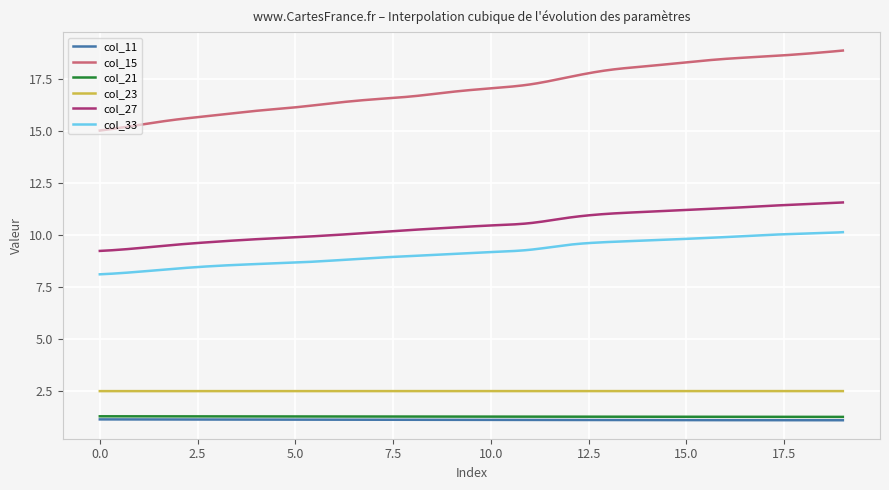

Which series has the largest range (max minus min)?

col_15